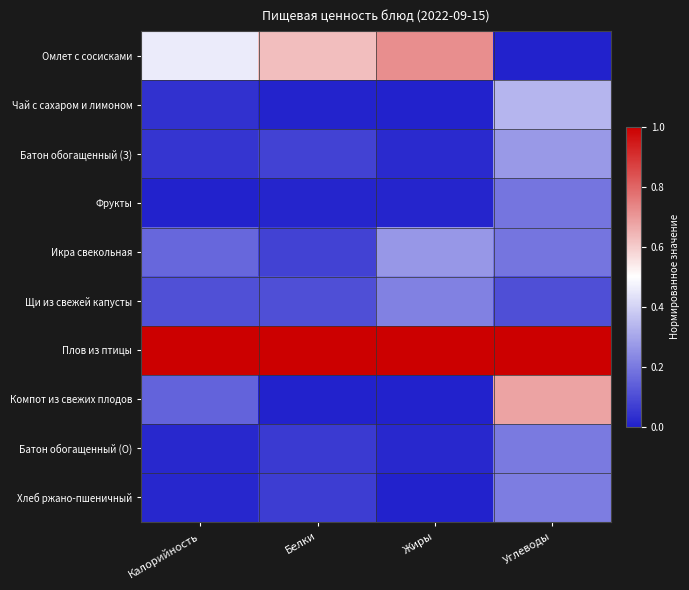

Which series has the largest total across all categories?

Плов из птицы